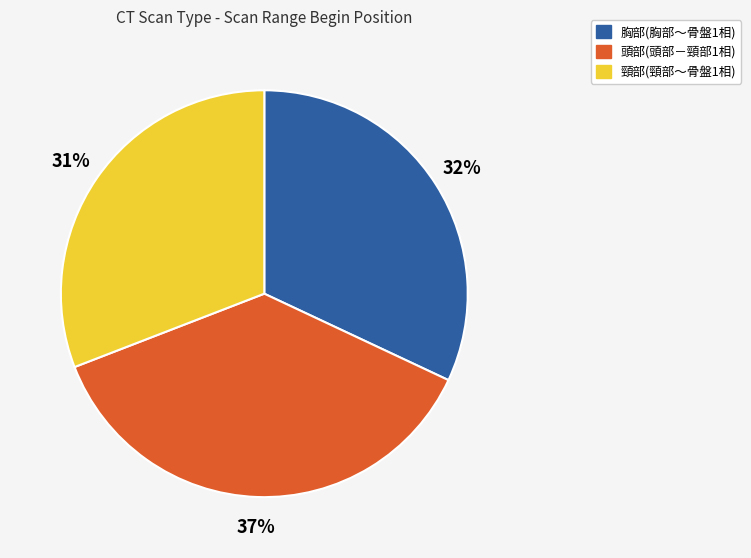

Is it true that 胸部(胸部～骨盤1相) is 32% of the pie?

True